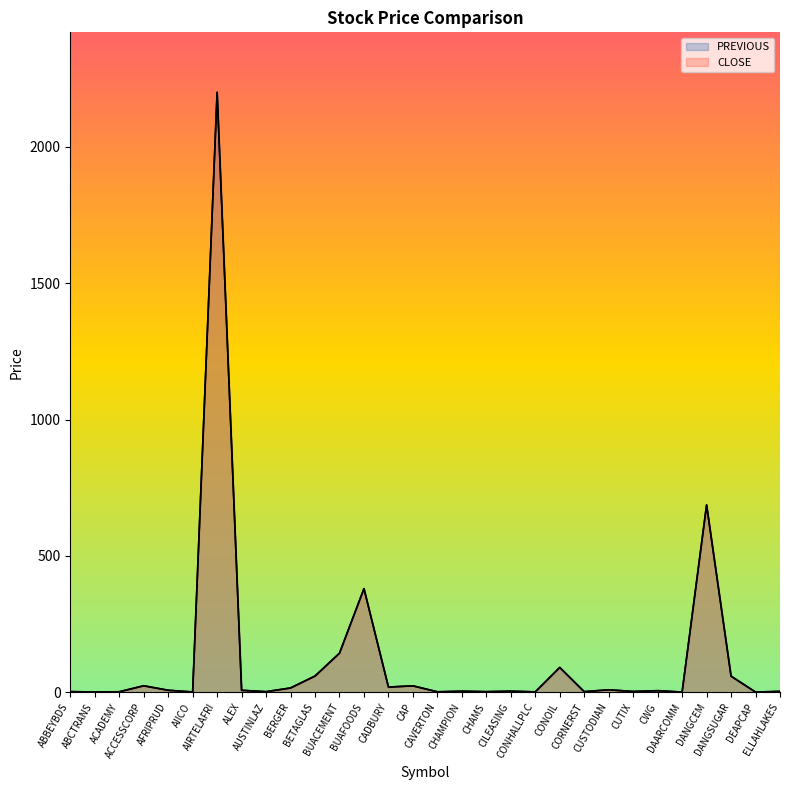

In CLOSE, how many points are higher than both neighbors (excluding endpoints)?

10